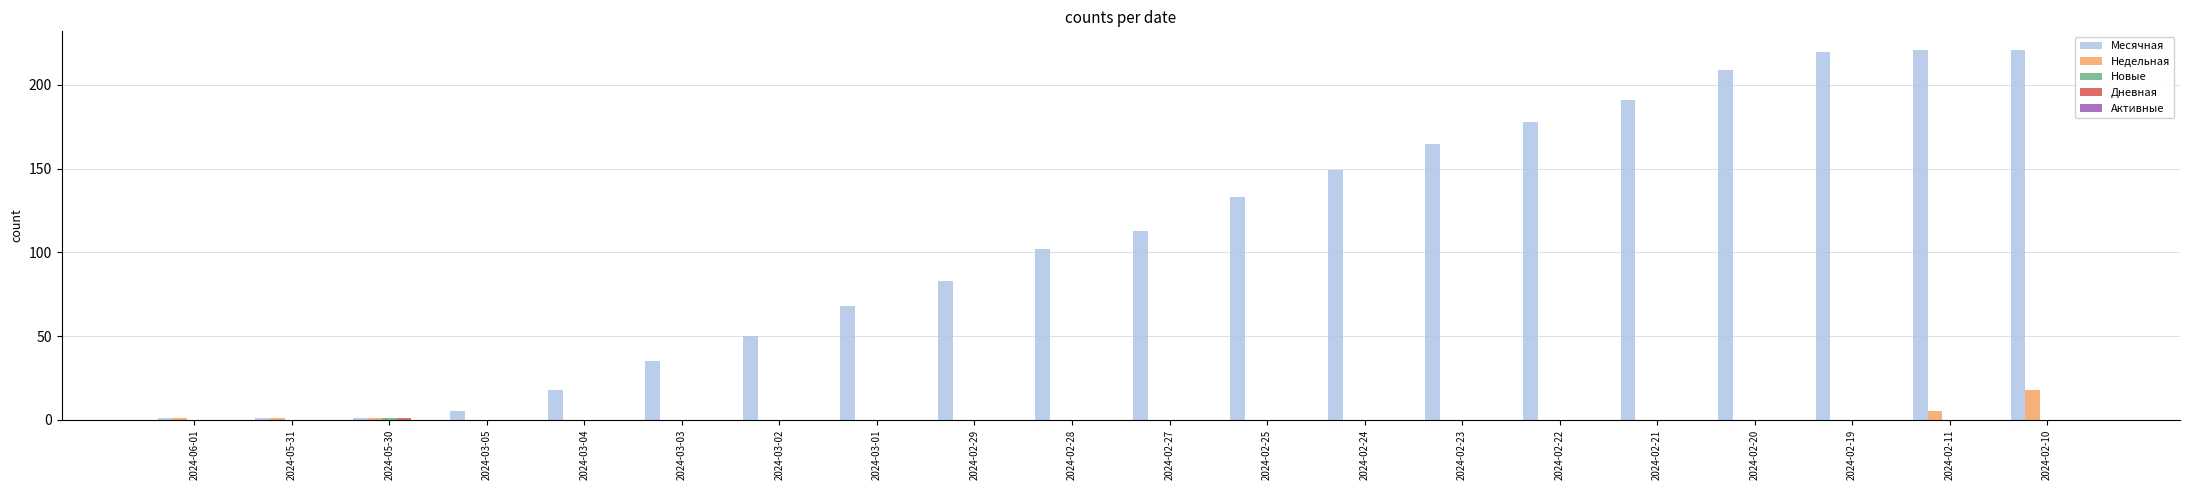

What is the sum of all Месячная values?

2164